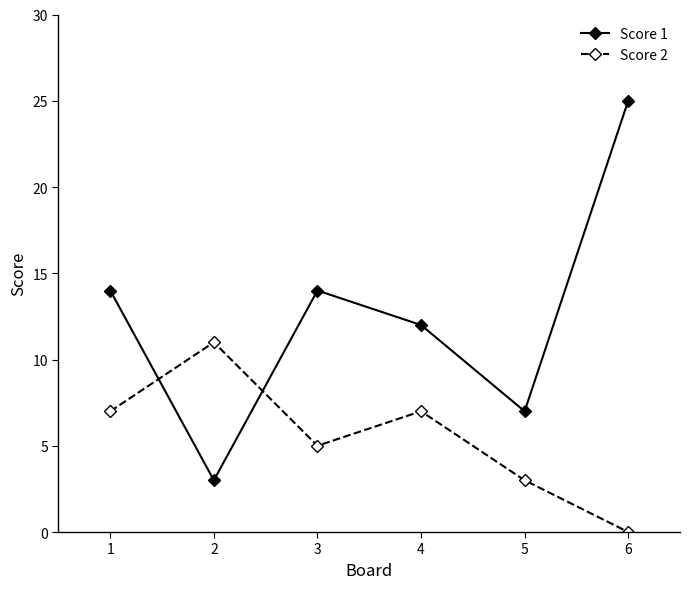

What is the sum of all Score 1 values?

75